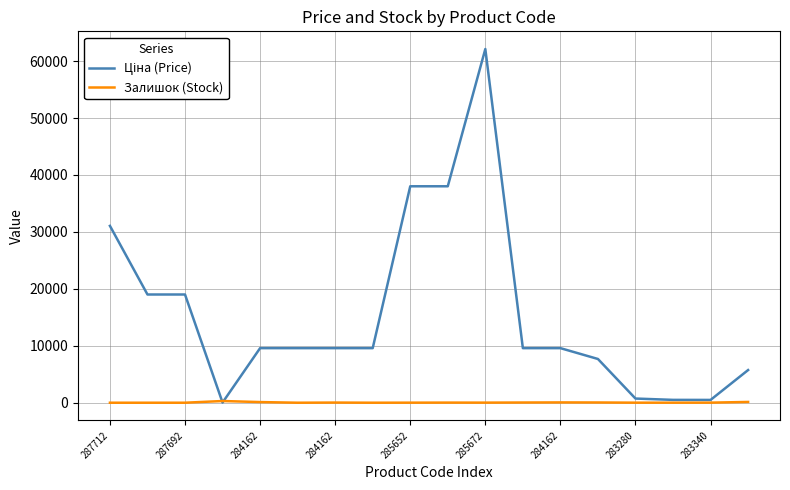

How many lines are shown in the chart?

2